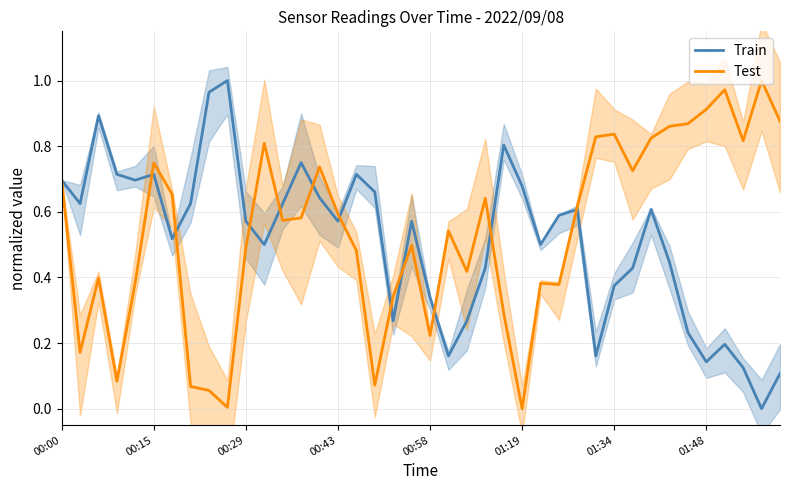

The value of Test at 01:19 is -0.5. True or false?

False